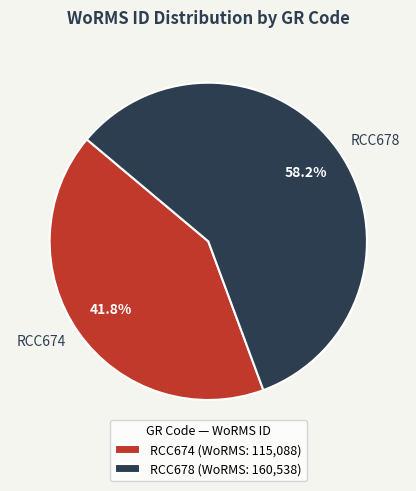

Which category has the biggest portion of the pie?

RCC678